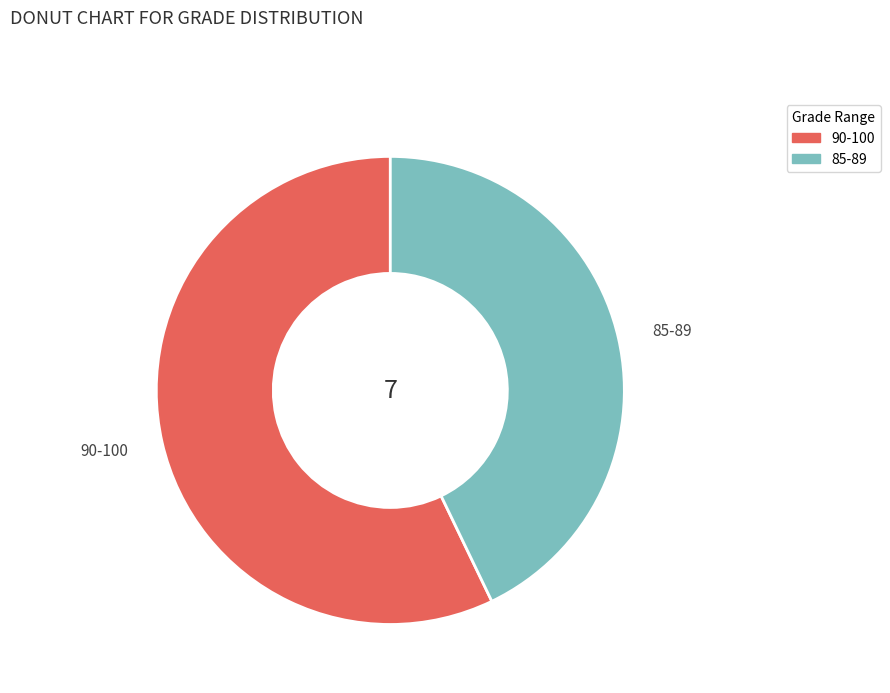

Which slice is the largest?

90-100